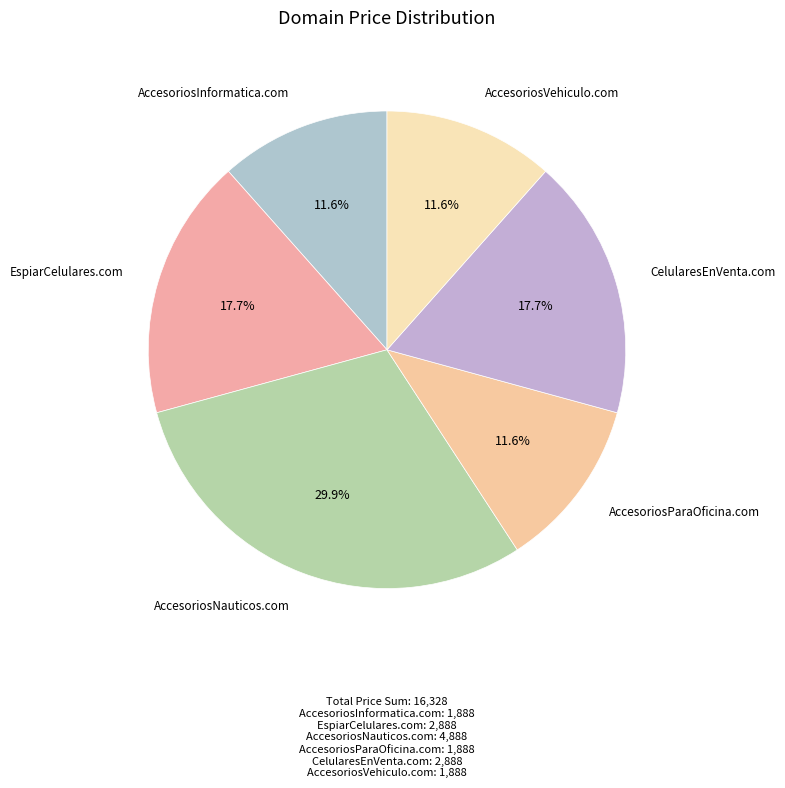

Is there any slice that represents more than half of the pie?

No